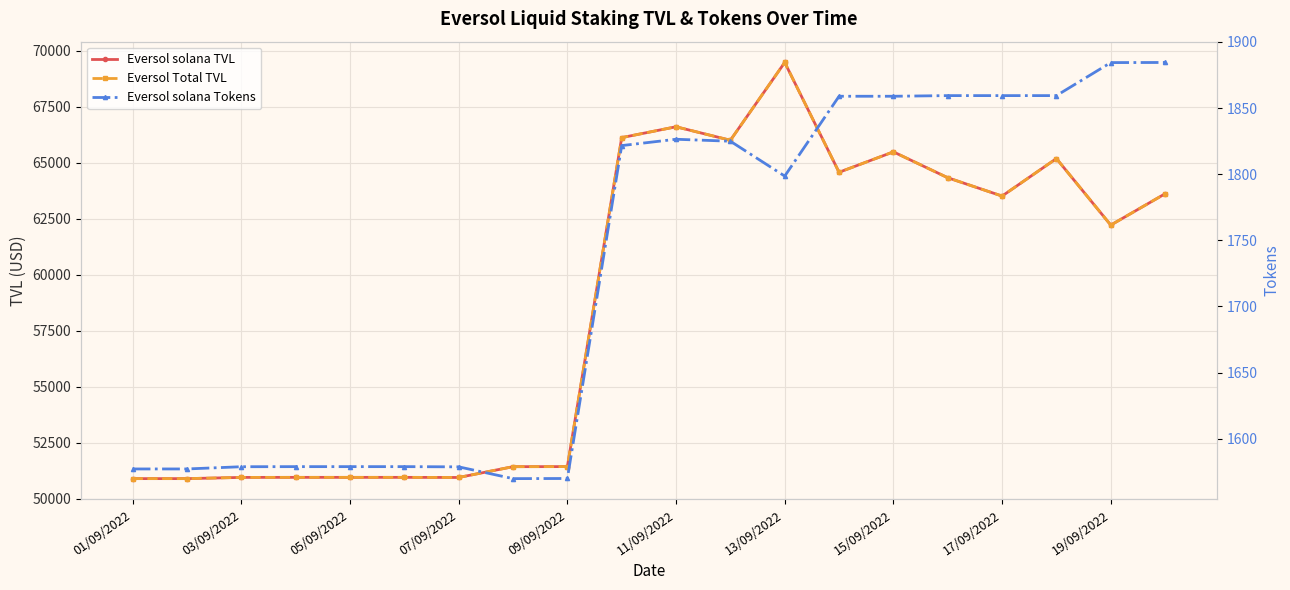

What position from the right is 19/09/2022?

2